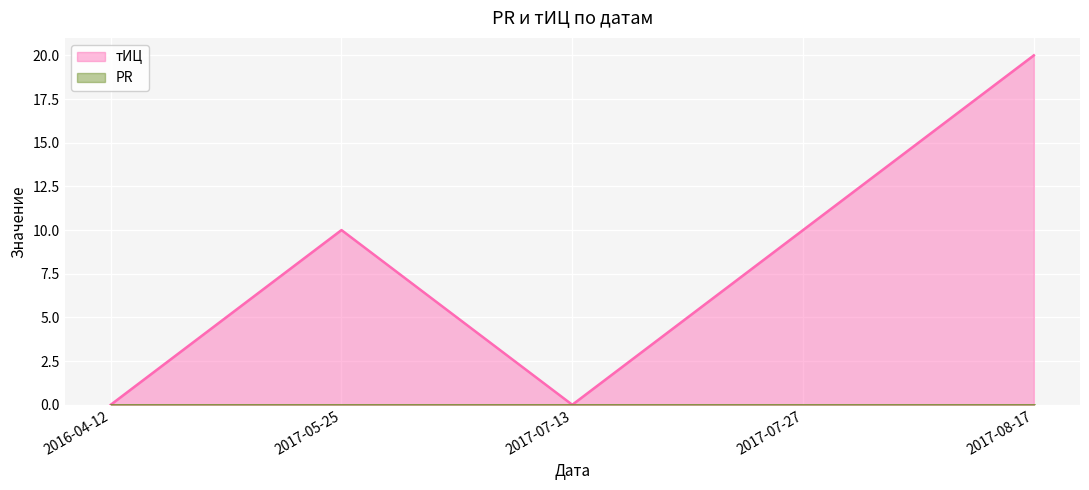

What is the greatest value displayed?

20